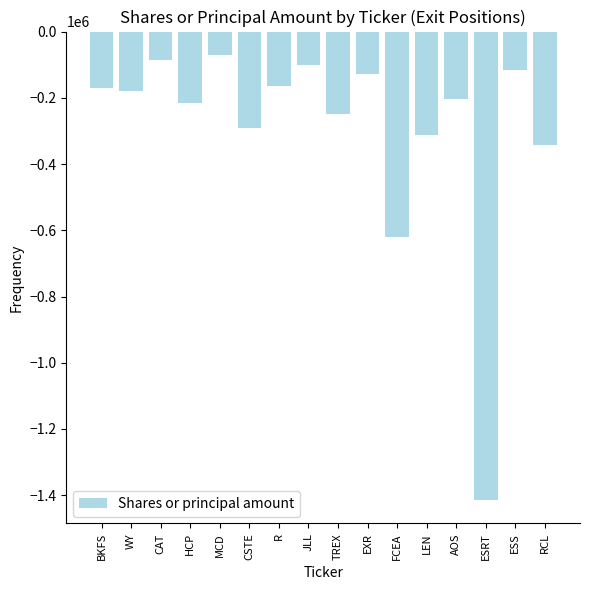

What is the label of the 3rd bar from the left?

CAT